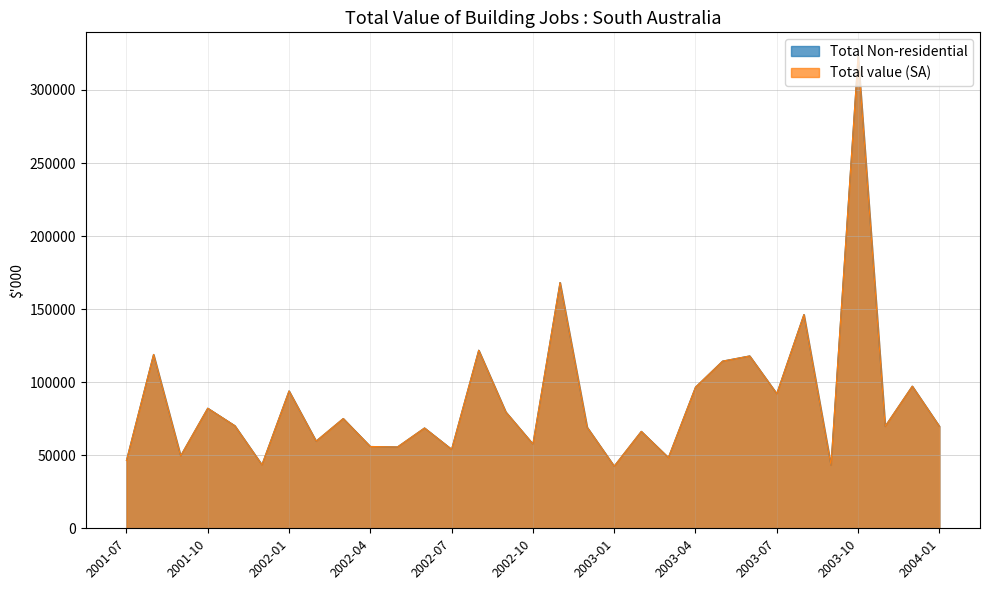

What is the label of the 5th point from the right?

2003-09